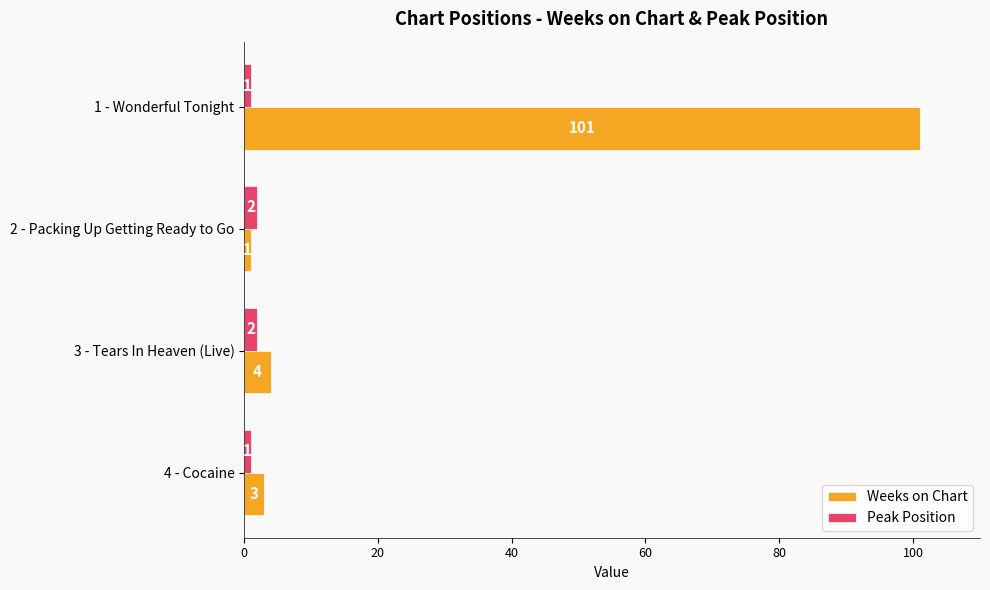

Count the number of categories in the chart.

4